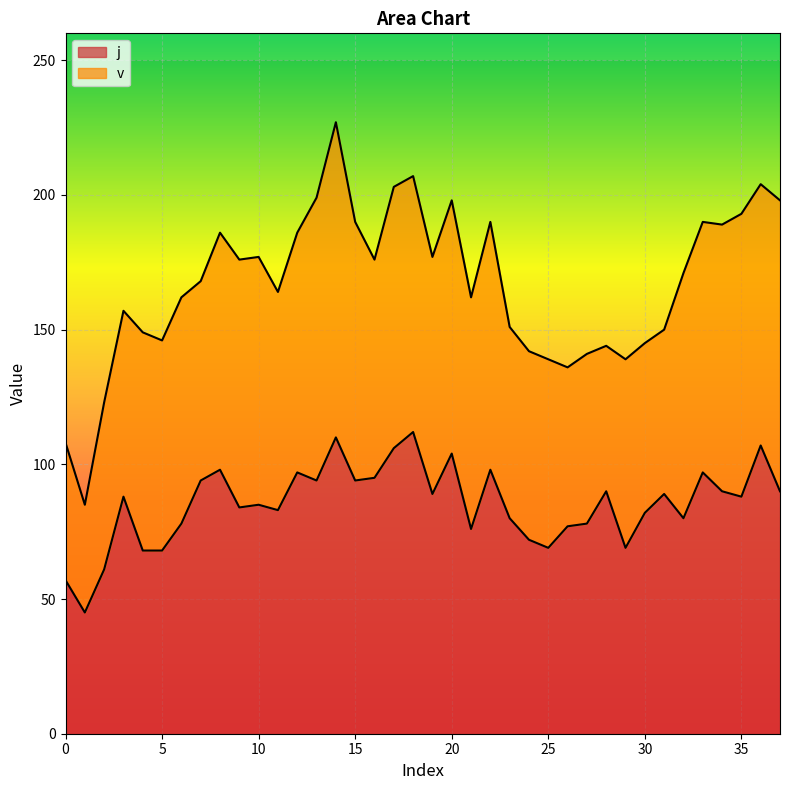

Is it true that the value at 0 is 92?

False